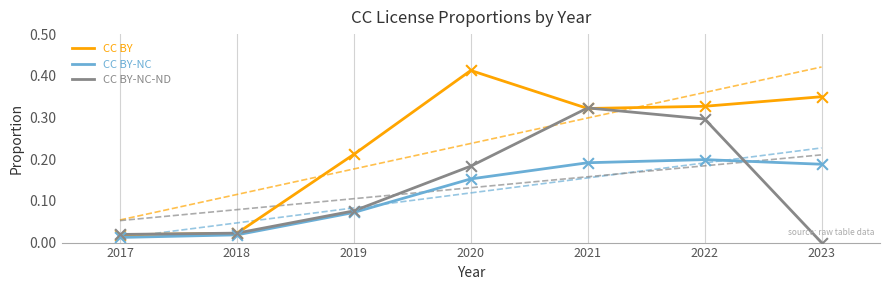

Which series reaches the minimum Y coordinate?

CC BY-NC-ND